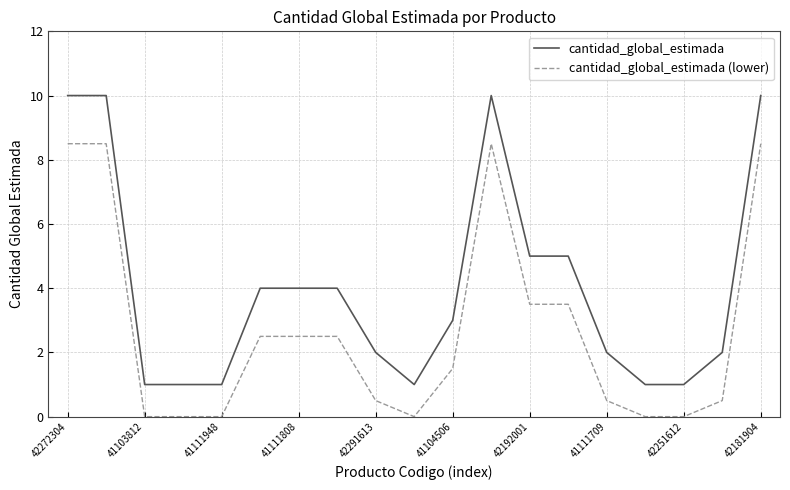

What is the difference between the maximum and minimum values in the cantidad_global_estimada series?

9.0